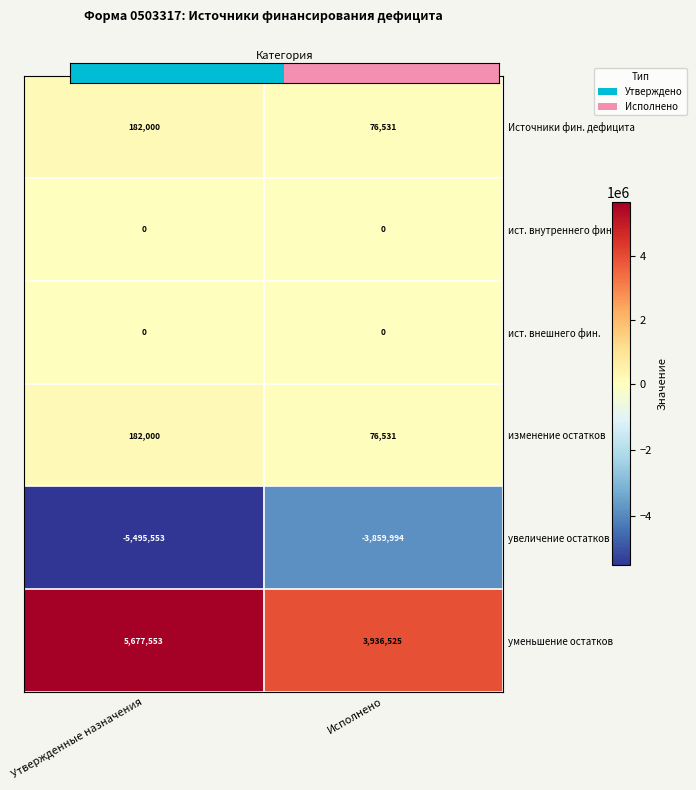

The изменение остатков series shows 76531 at Исполнено. True or false?

True